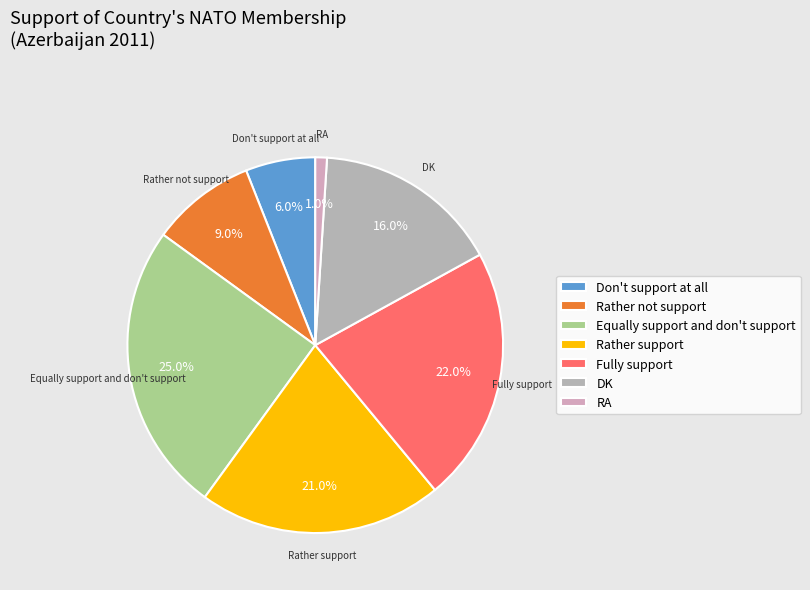

What is the ratio of the value at DK to the value at Don't support at all?

2.7